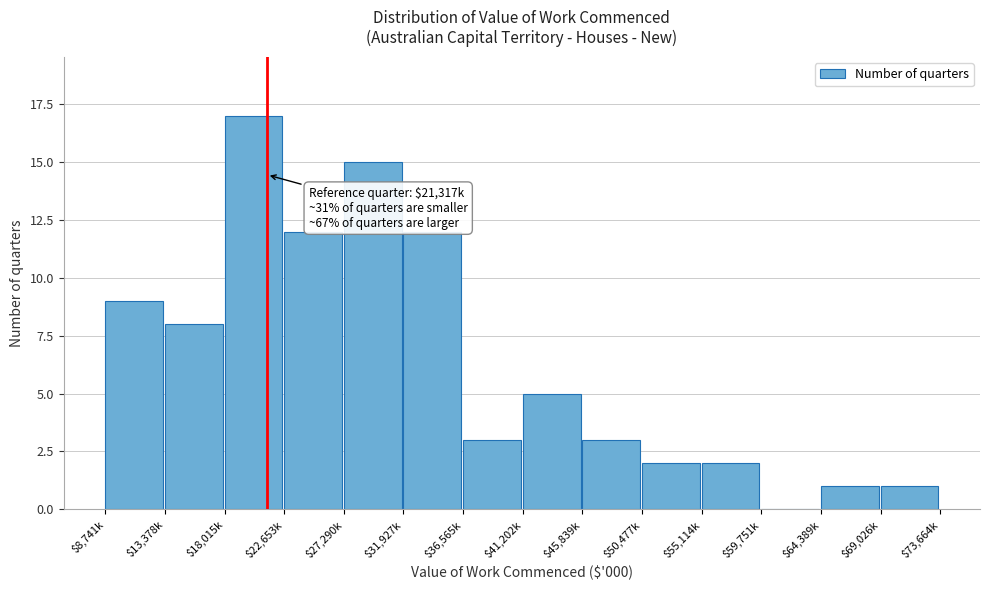

What is the greatest value displayed?

17